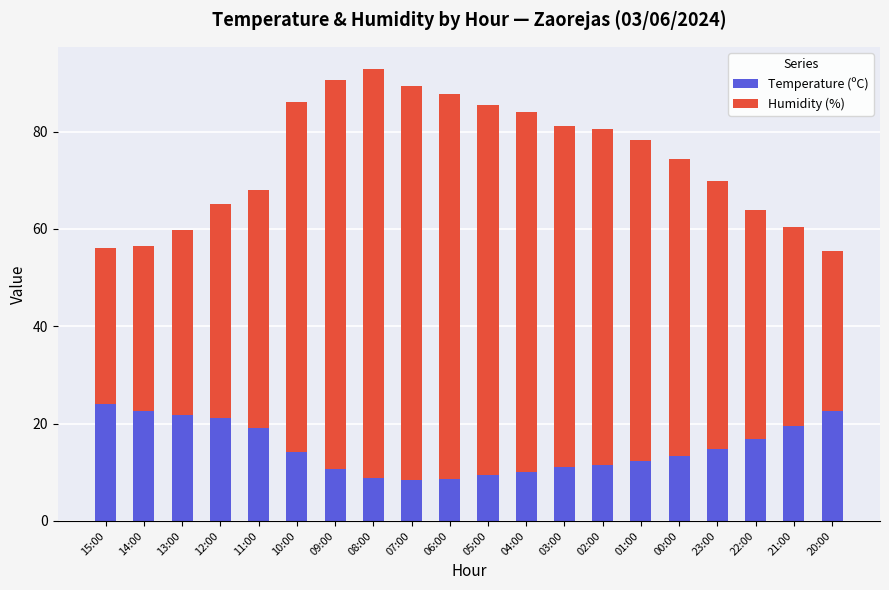

What is the total value across all series at 13:00?

59.7